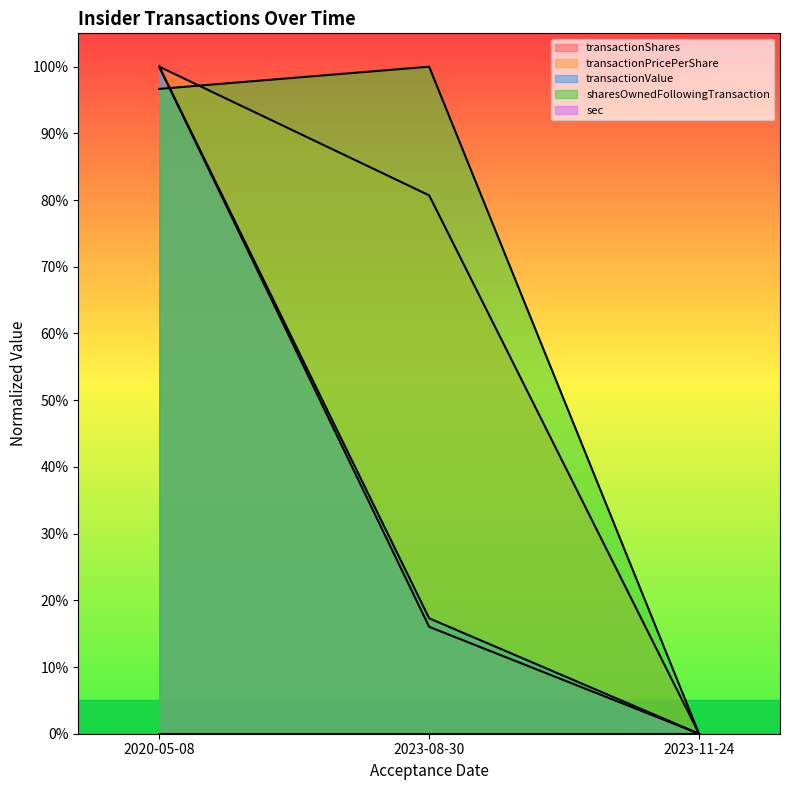

Which series has the largest total across all categories?

sharesOwnedFollowingTransaction